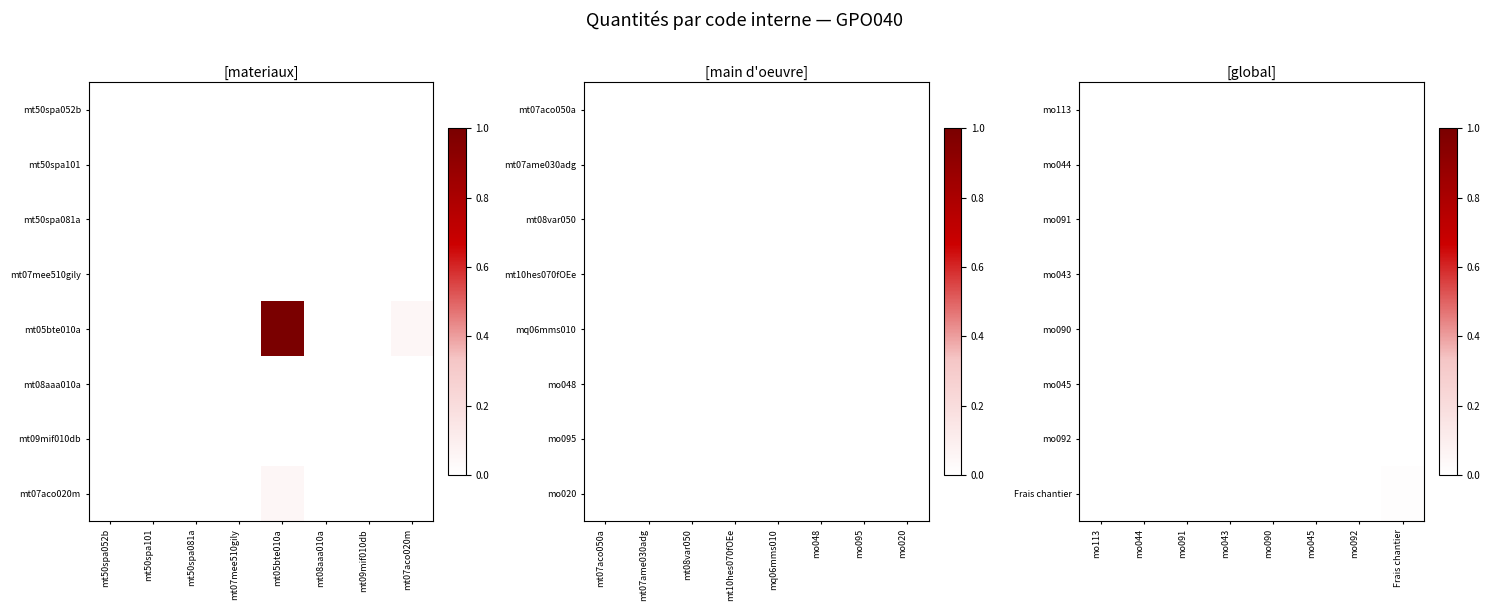

At how many categories does at least one series exceed 0?

8